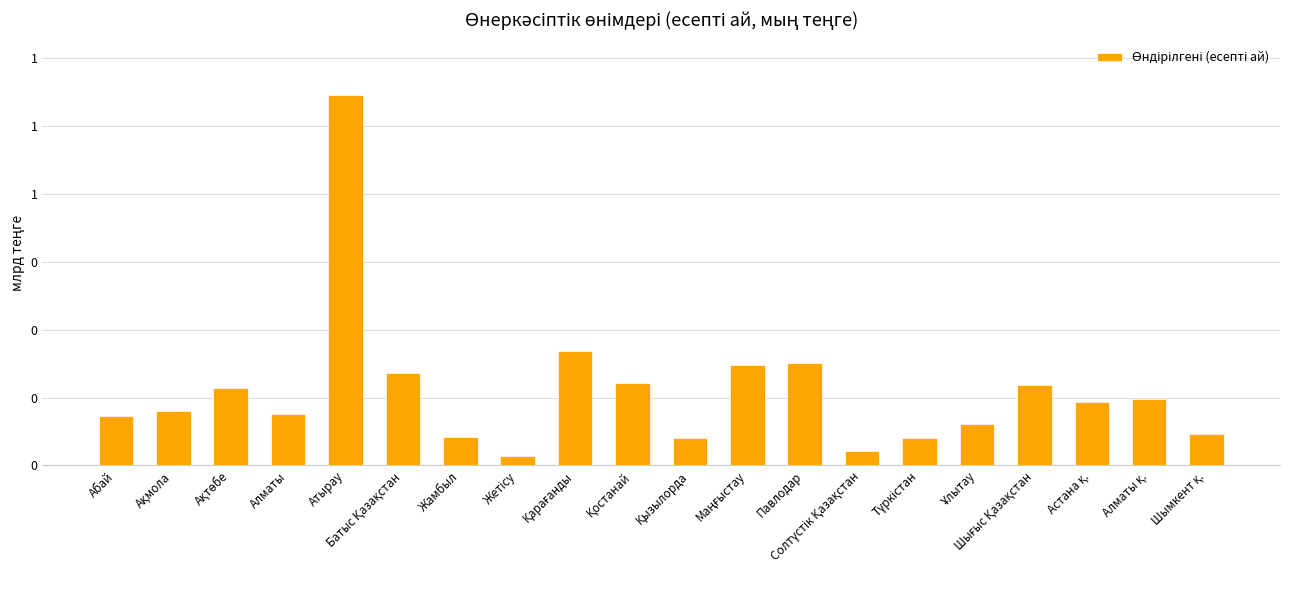

Does the chart contain any negative values?

No